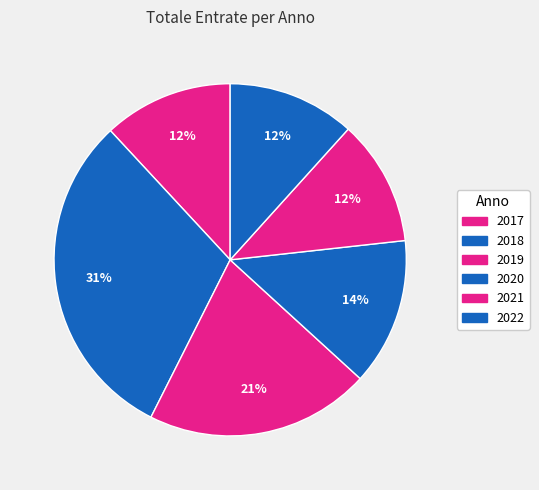

Count the number of slices in the pie.

6